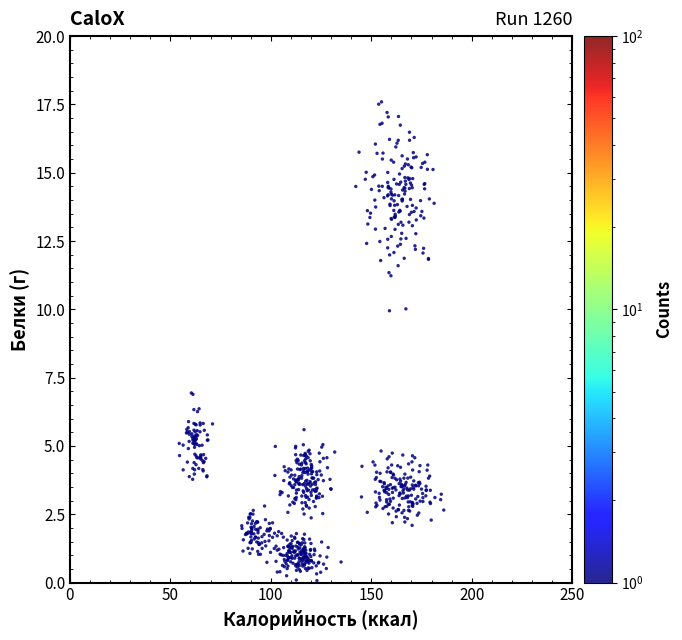

What is the range of X values (max minus min)?

131.7